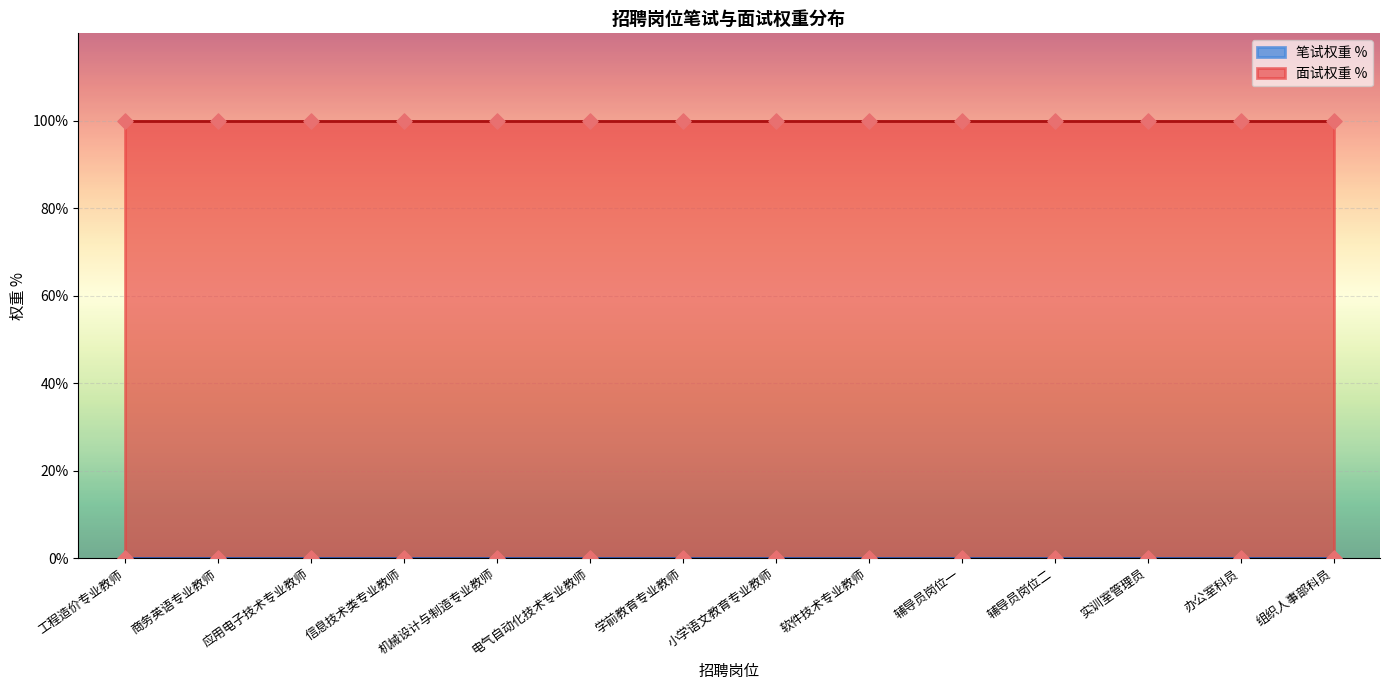

At which category is the sum across all series the highest?

工程造价专业教师